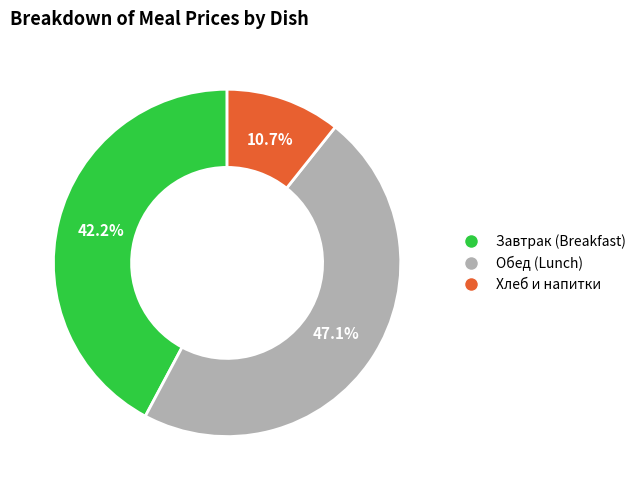

Is there a majority slice in this chart?

No